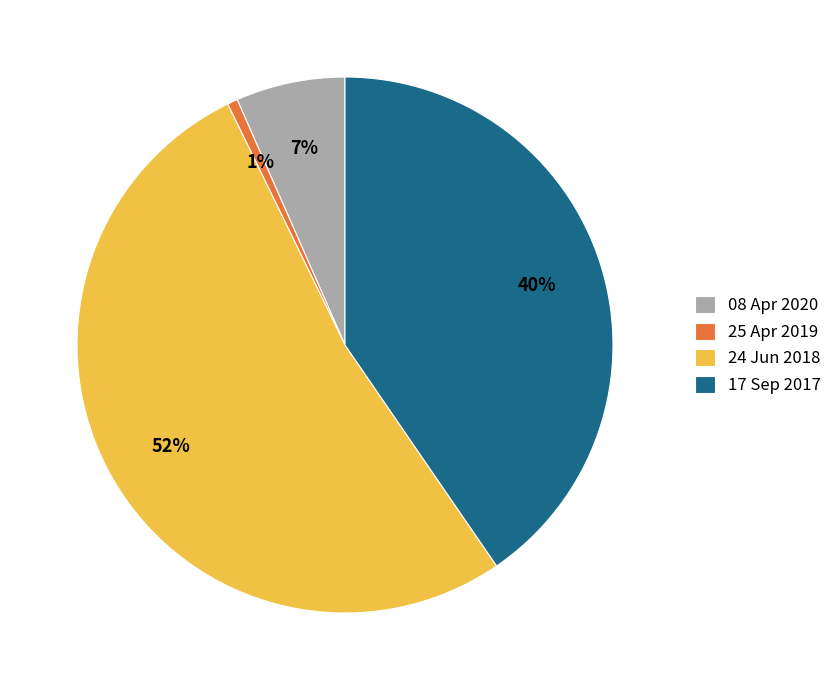

To the nearest percent, what is the combined percentage of 25 Apr 2019 and 24 Jun 2018?

53%